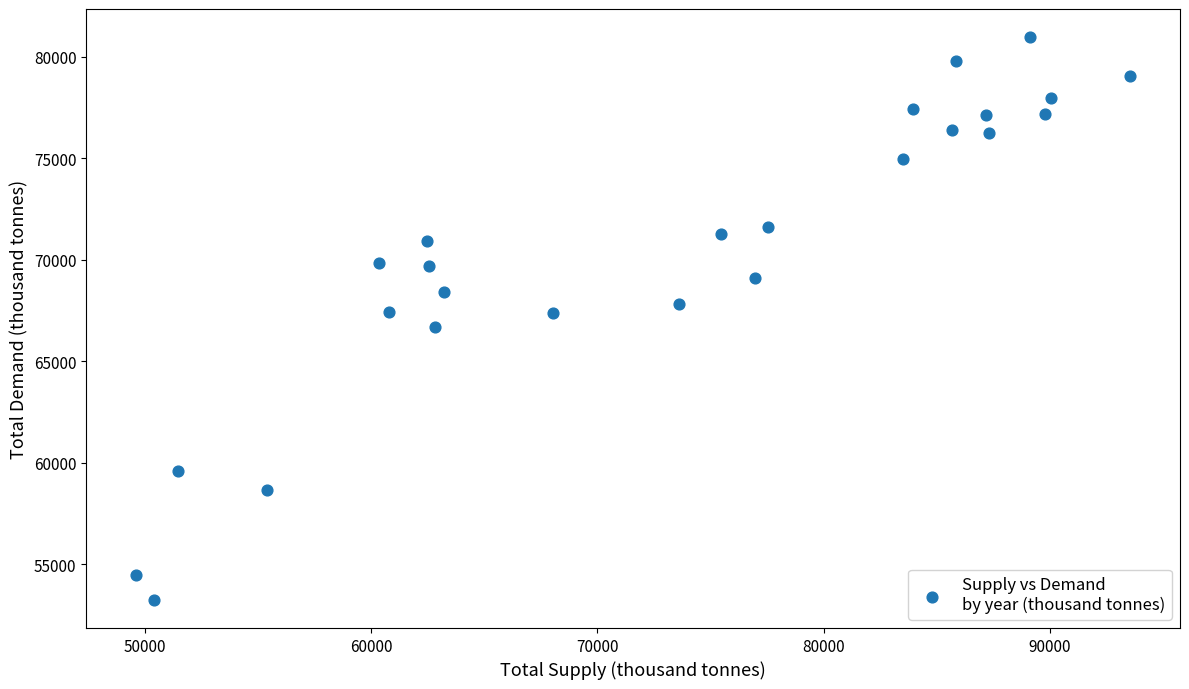

What is the range of Y values (max minus min)?

27710.7